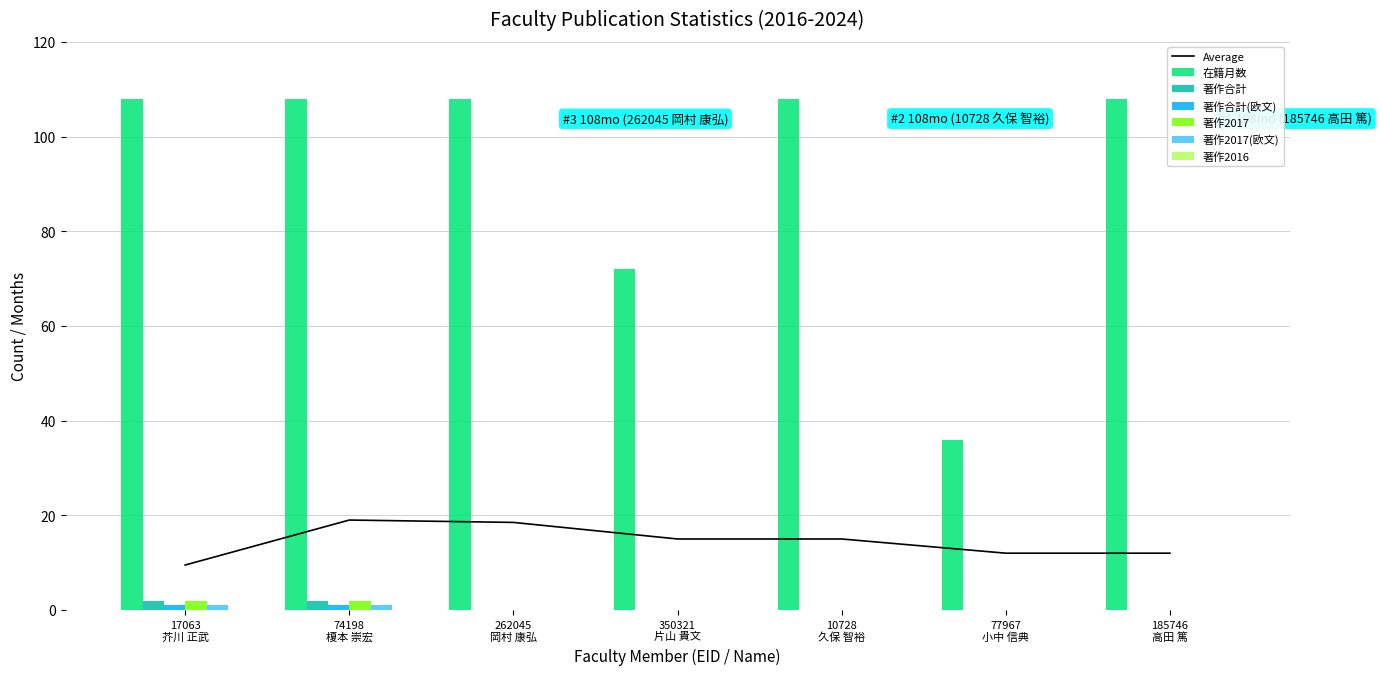

What is the highest value of the 在籍月数 series?

108